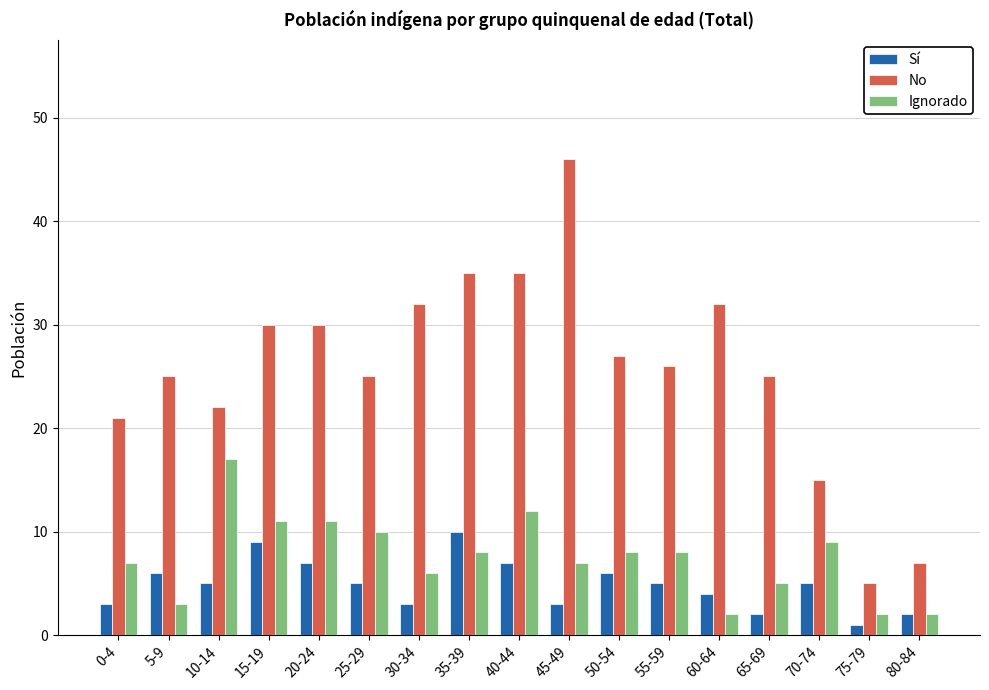

At how many categories does at least one series exceed 23?

12